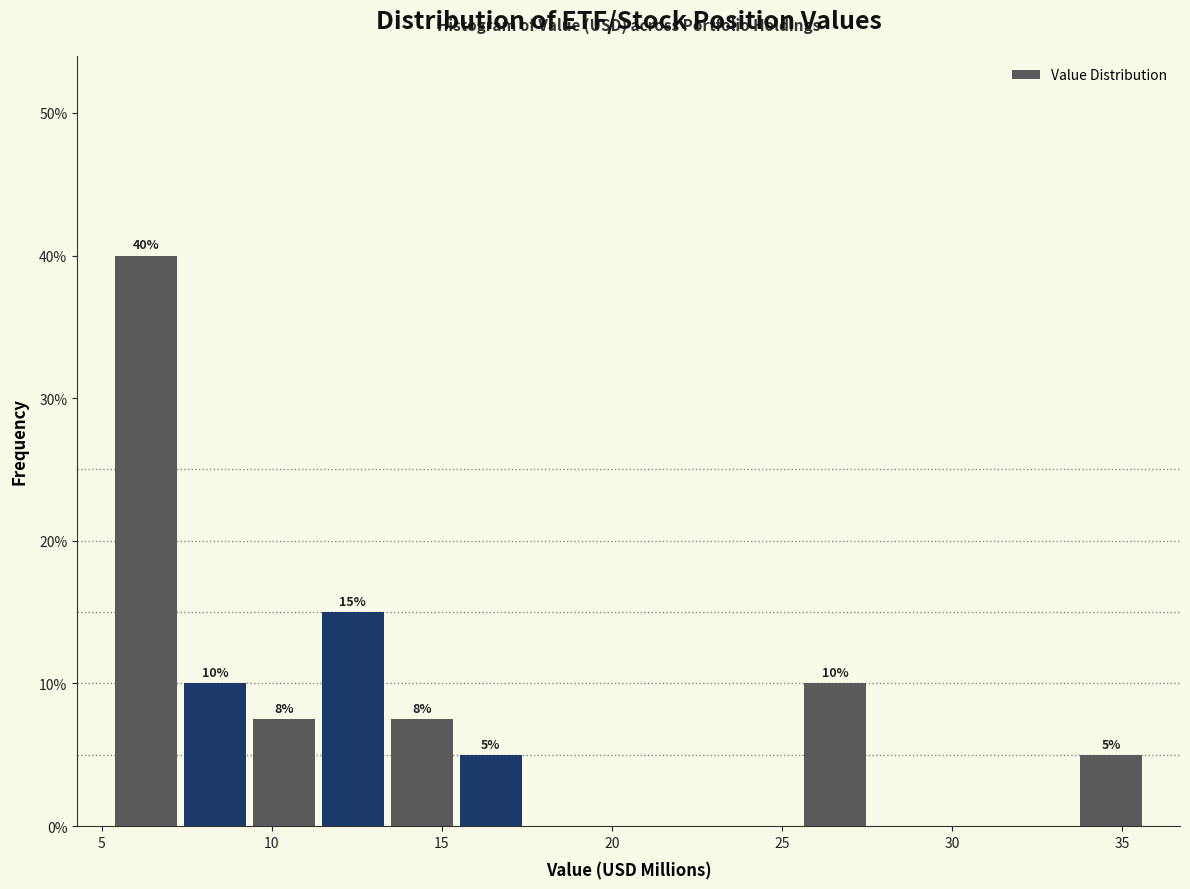

Over which range of the x-axis is the bar tallest?

5.5 to 7.5